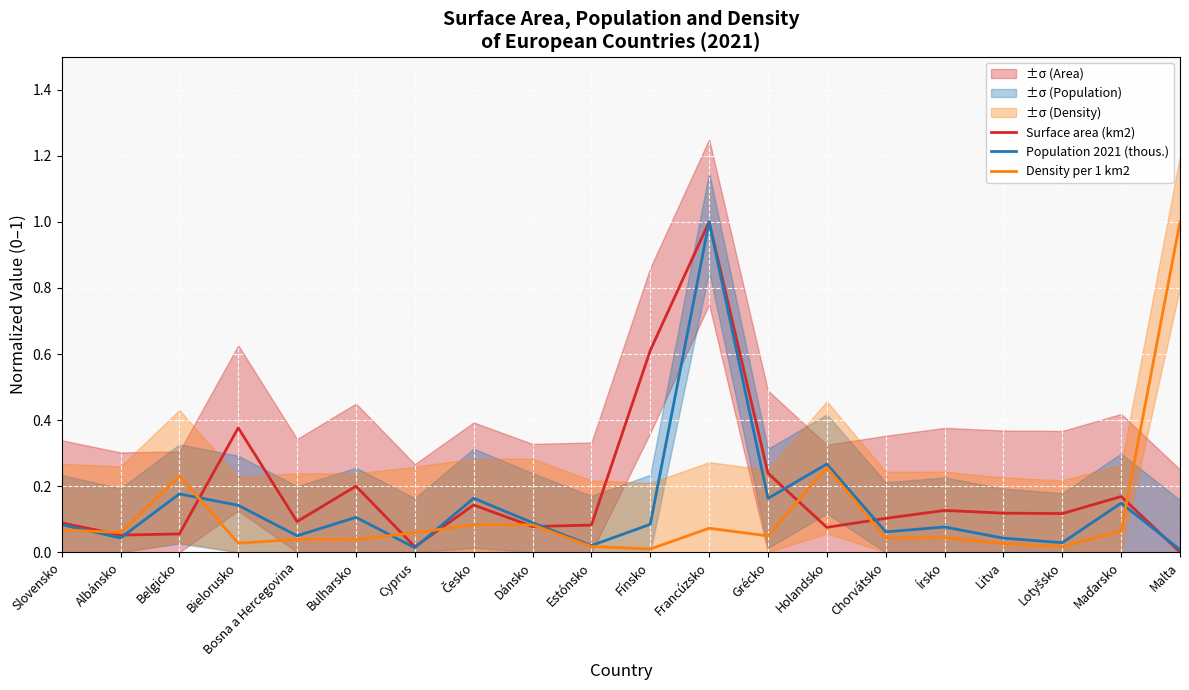

Which series has the widest spread of values?

Surface area (km2)